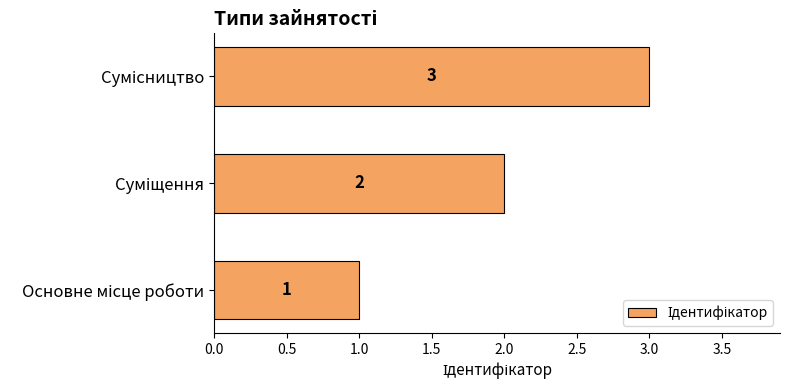

What is the greatest value displayed?

3